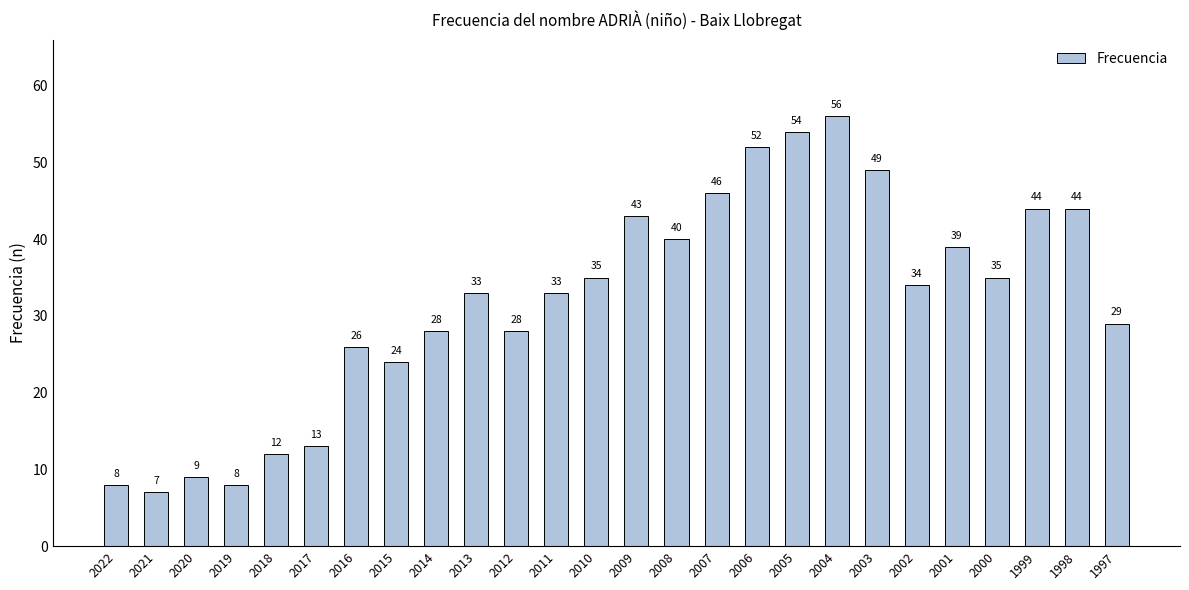

What is the difference between the maximum and minimum values?

49